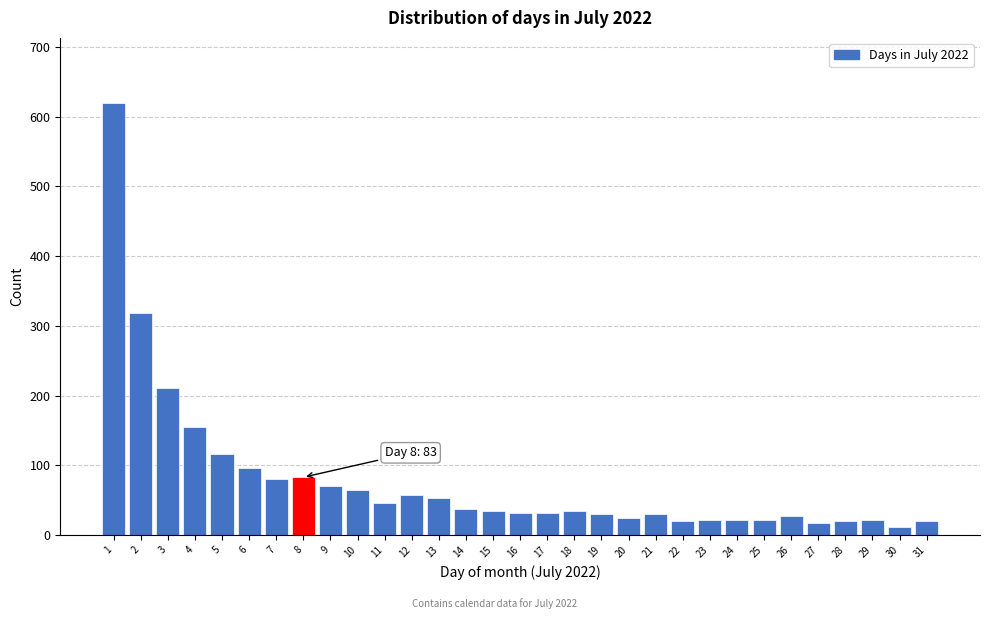

What is the value of the 1st bar from the left?

620